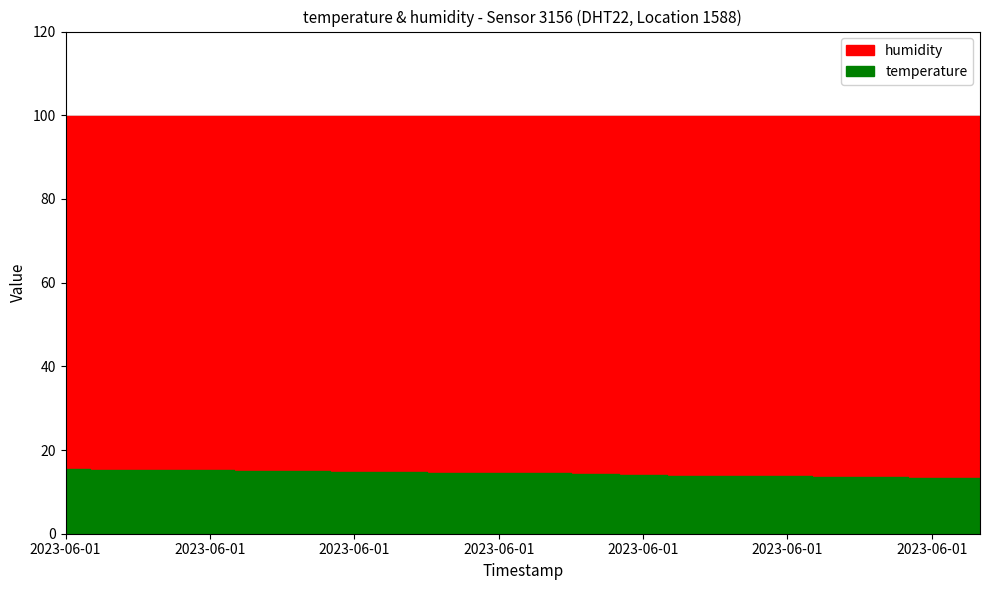

List the series in order of their peak value, lowest first.

temperature, humidity